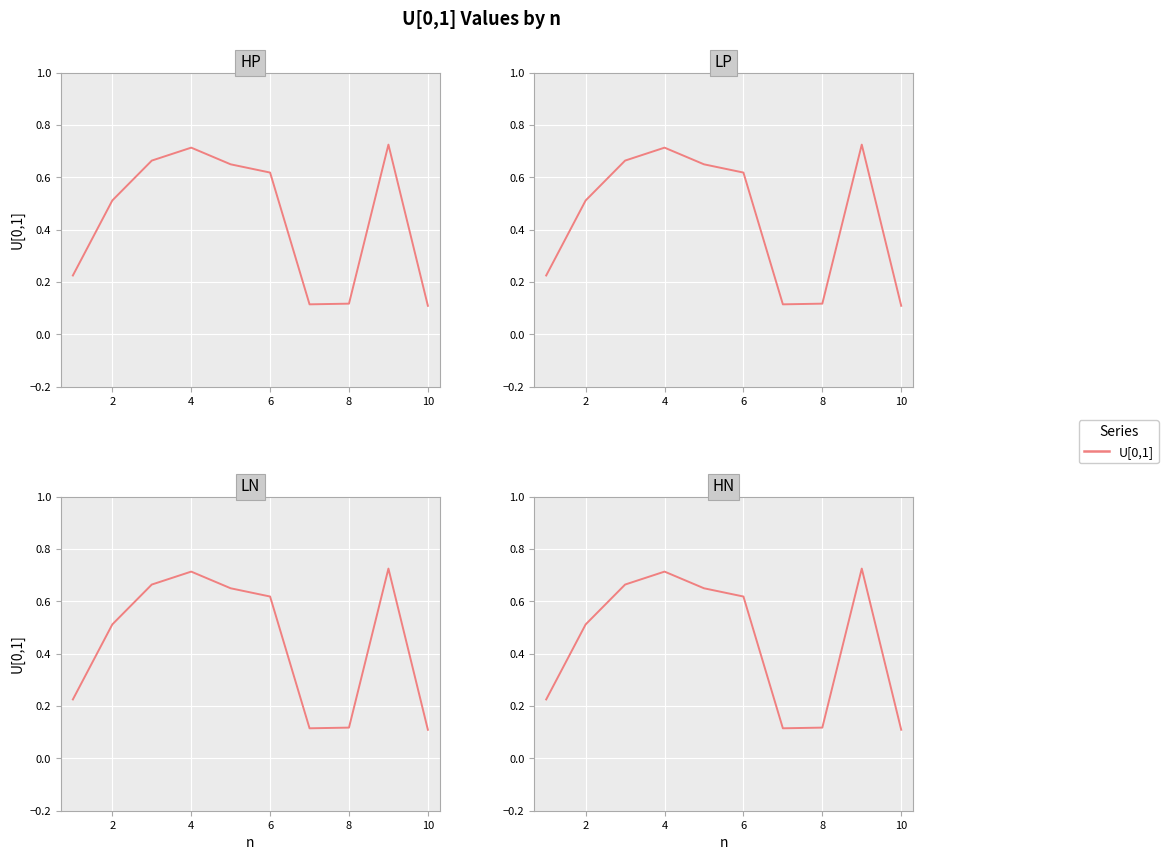

How many values are between 0 and 1?

10